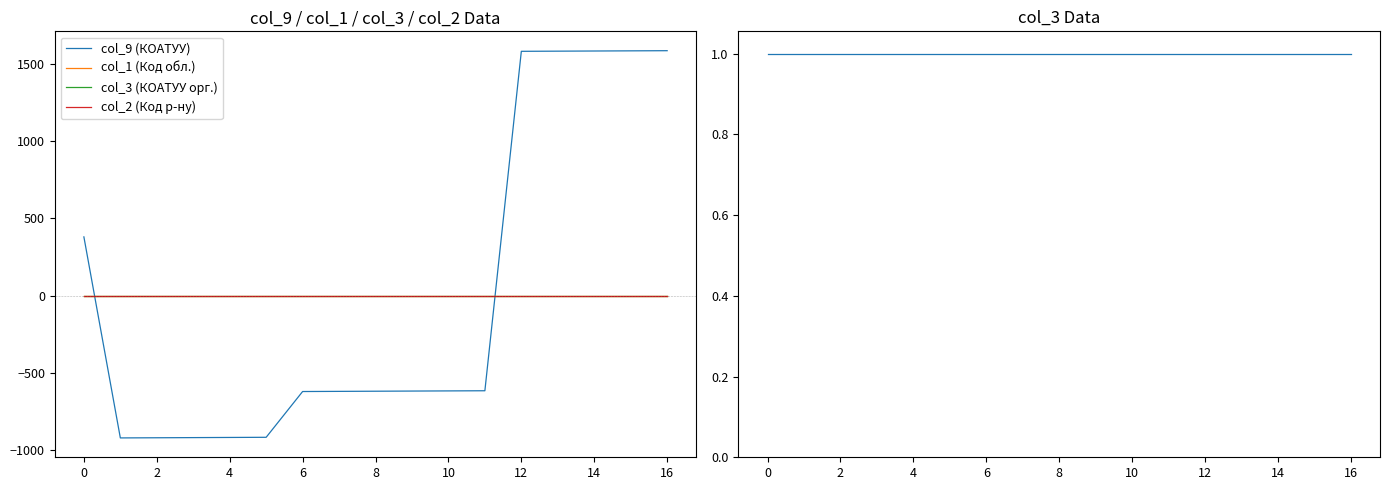

Reading left to right, transcribe all the data shown in this chart.

col_9 (КОАТУУ): 380.3	-919.7	-918.7	-917.7	-916.7	-915.7	-619.7	-618.7	-617.7	-616.7	-615.7	-614.7	1580.3	1581.3	1582.3	1583.3	1584.3
col_1 (Код обл.): 0.0	0.0	0.0	0.0	0.0	0.0	0.0	0.0	0.0	0.0	0.0	0.0	0.0	0.0	0.0	0.0	0.0
col_3 (КОАТУУ орг.): 1.0	1.0	1.0	1.0	1.0	1.0	1.0	1.0	1.0	1.0	1.0	1.0	1.0	1.0	1.0	1.0	1.0
col_2 (Код р-ну): 0.0	0.0	0.0	0.0	0.0	0.0	0.0	0.0	0.0	0.0	0.0	0.0	0.0	0.0	0.0	0.0	0.0